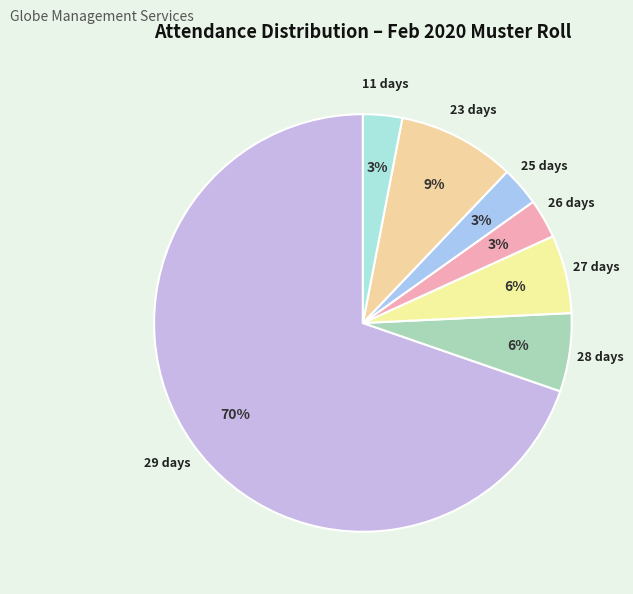

The 11 days slice represents 3% of the pie. True or false?

True